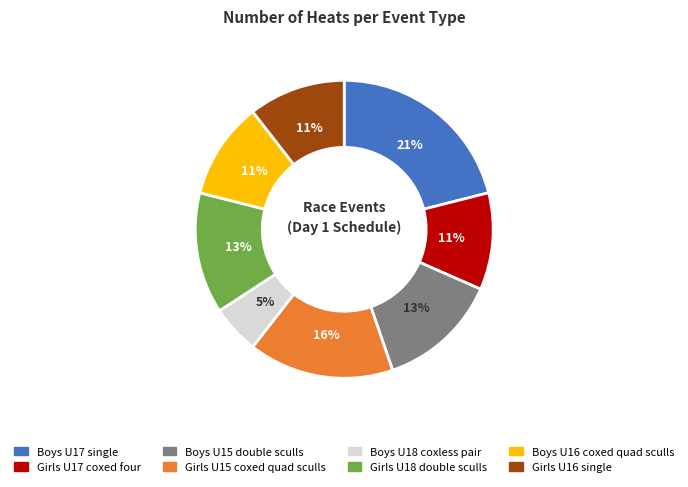

How many segments does this pie chart have?

8